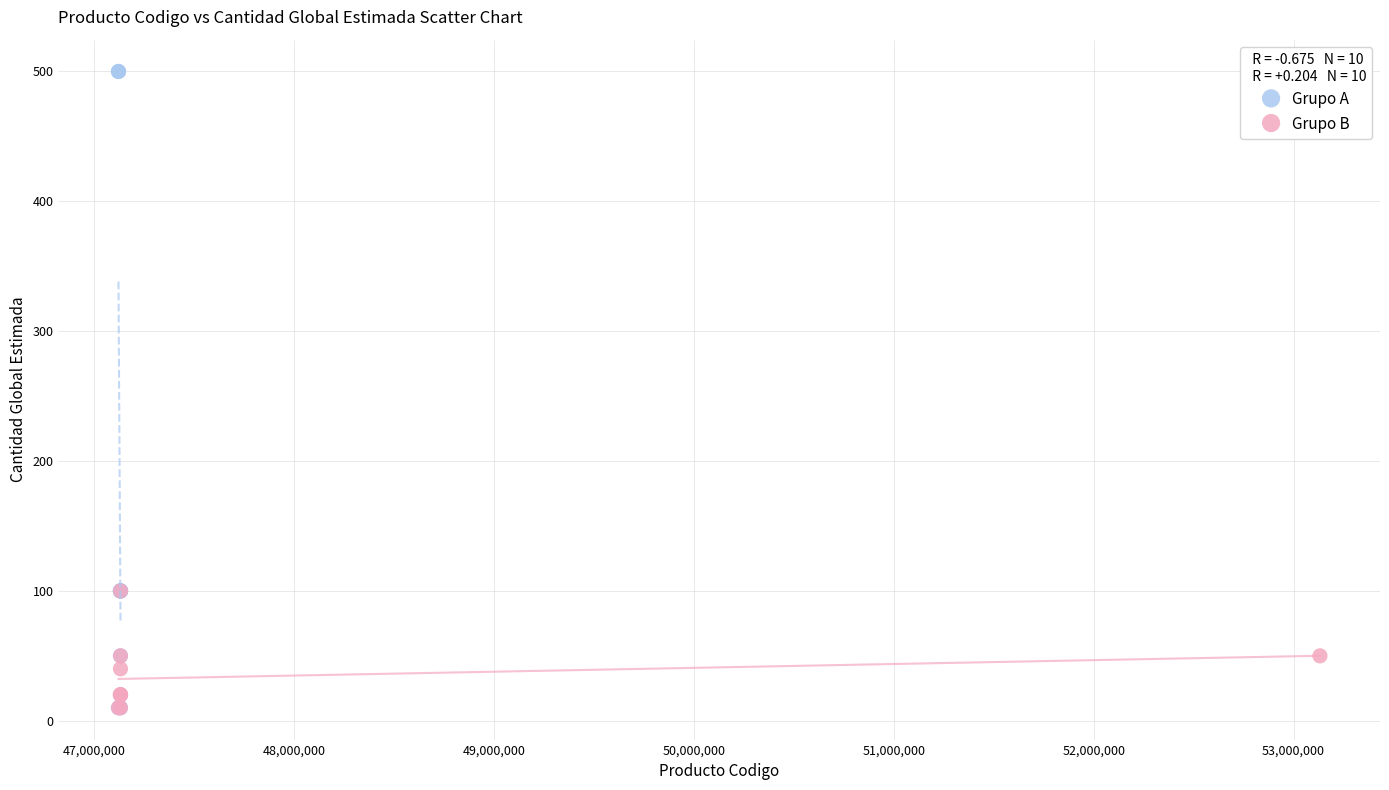

Which series reaches the maximum Y coordinate?

Grupo A